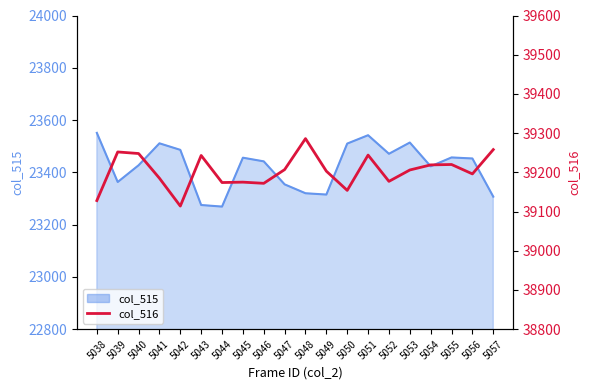

True or false: the data shows 27428 at 5043.

False